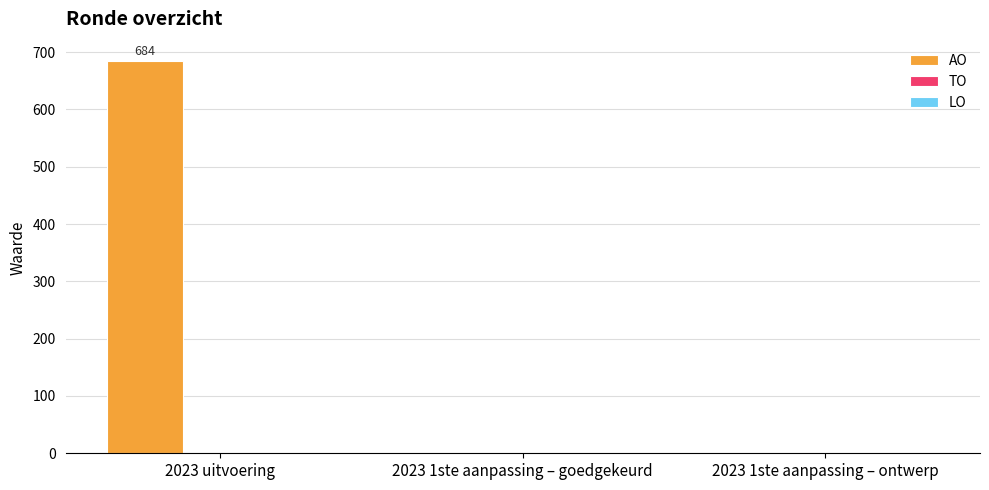

Which has a higher value, 2023 uitvoering or 2023 1ste aanpassing – goedgekeurd?

2023 uitvoering